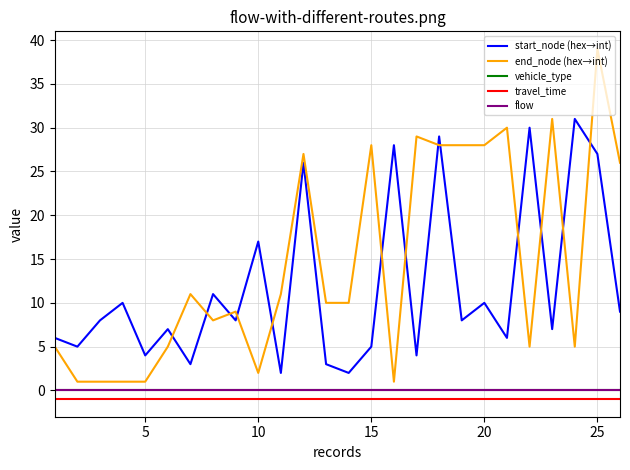

Does the chart display data point markers on the line(s)?

No